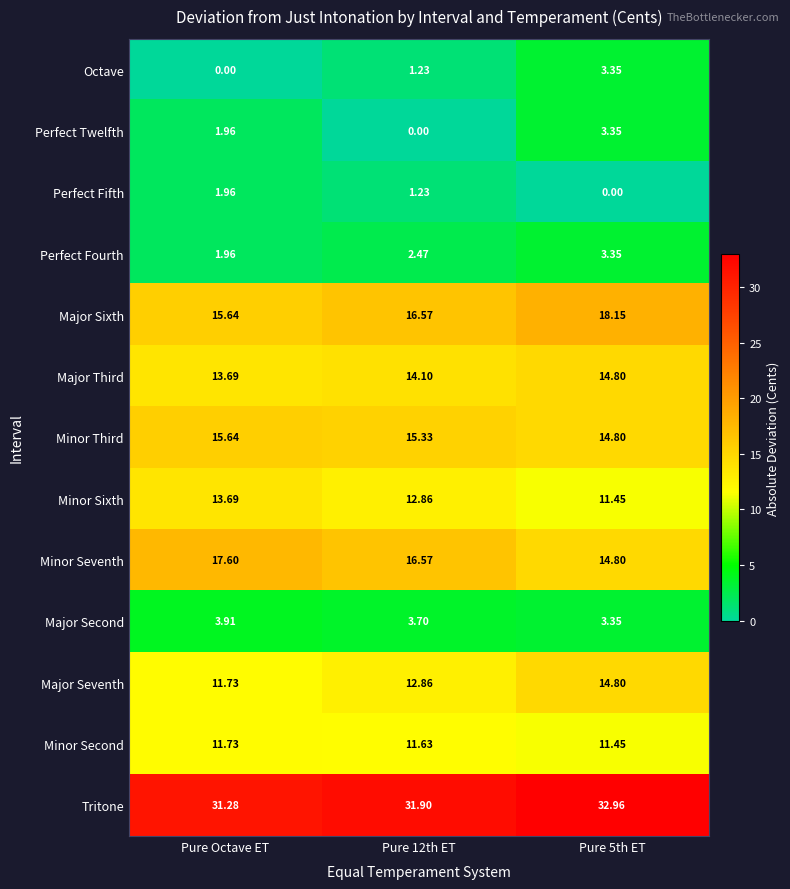

What is the total value across all series at Pure Octave ET?

140.8